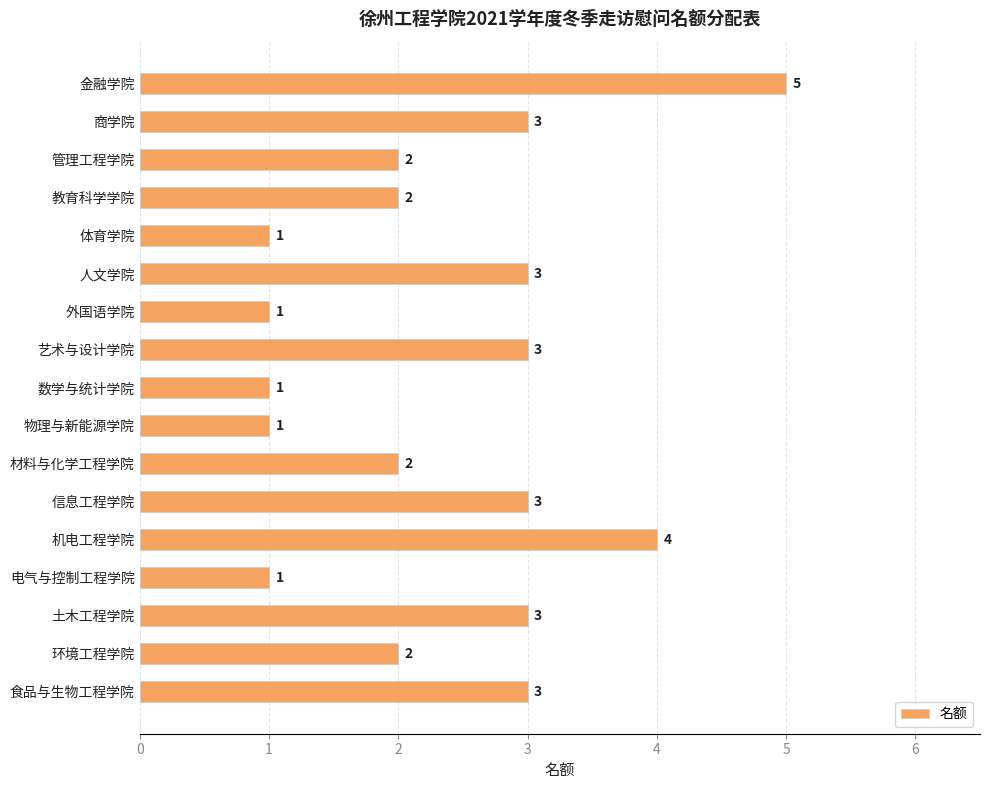

How many values are between 1 and 3?

15